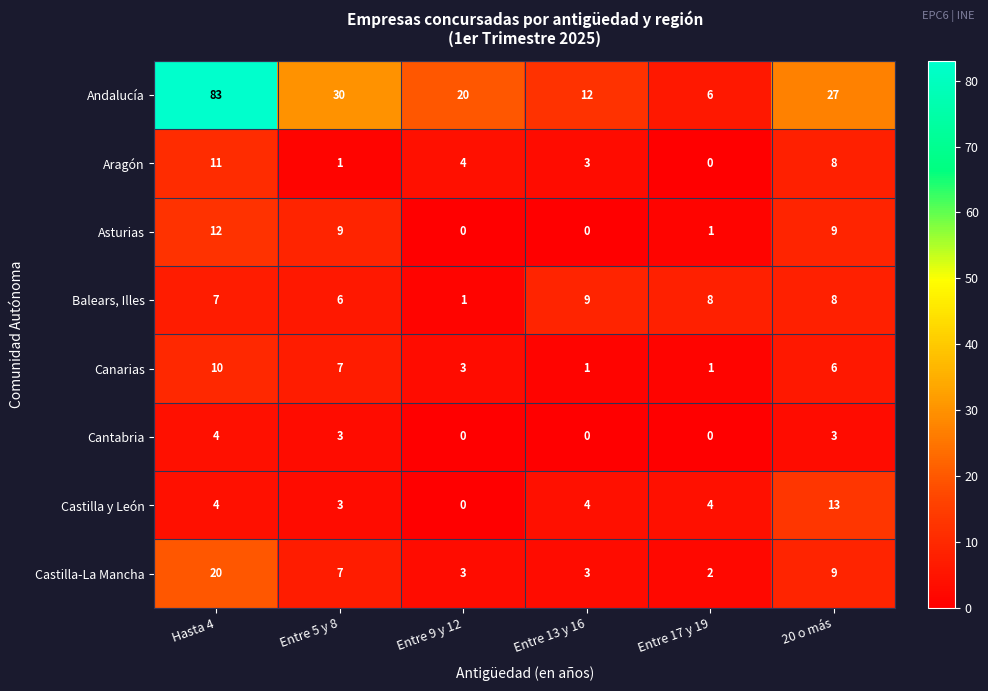

List the series in order of their peak value, lowest first.

Cantabria, Balears, Illes, Canarias, Aragón, Asturias, Castilla y León, Castilla-La Mancha, Andalucía